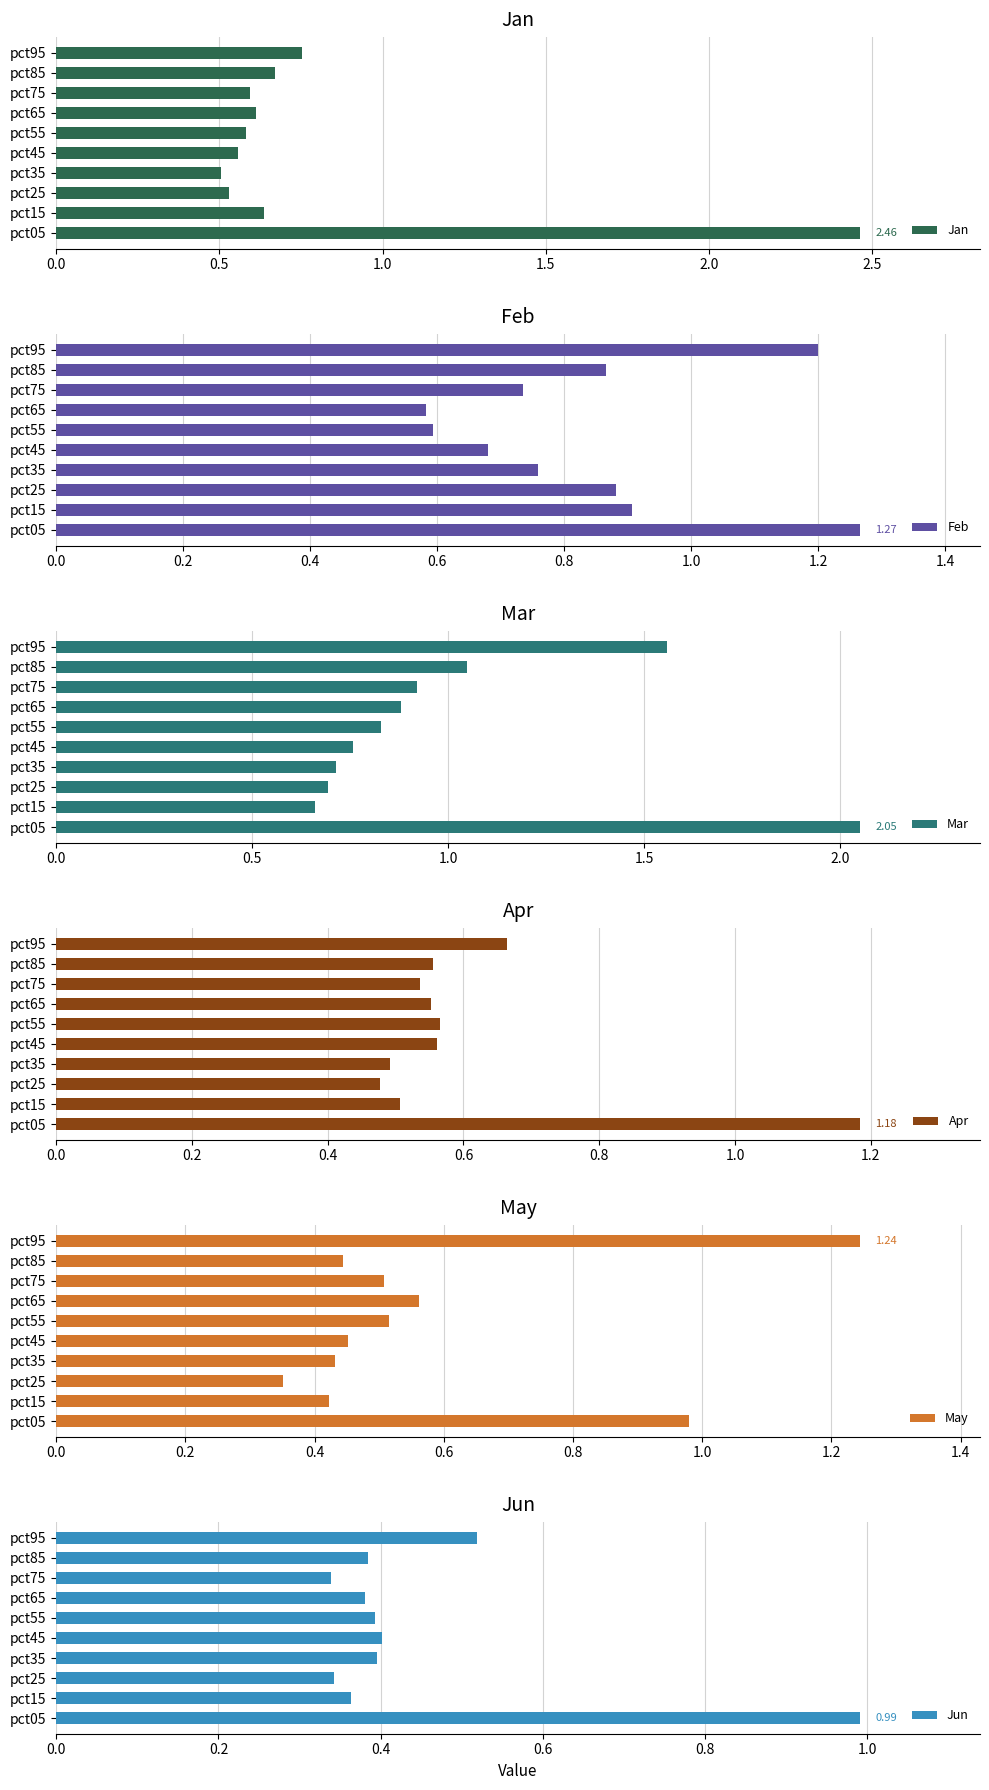

How many distinct data groups are displayed?

6